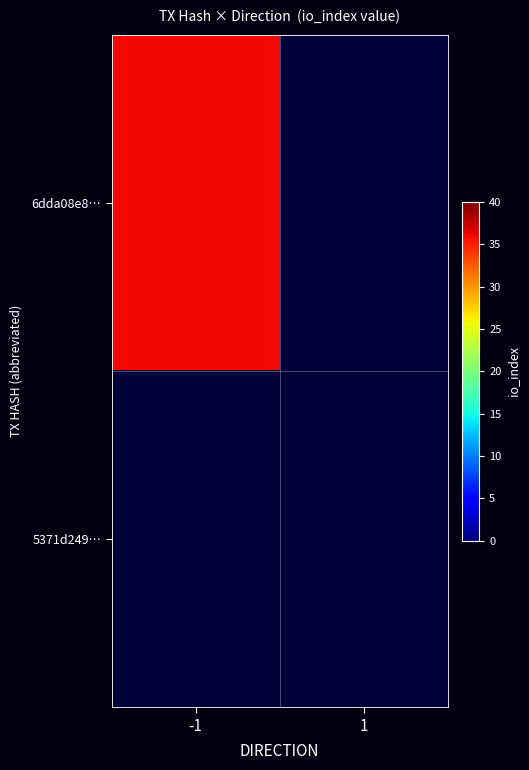

What is the difference between the maximum and minimum values in the 6dda08e88707275d3fcf0765ccc797b51c11d56 series?

37